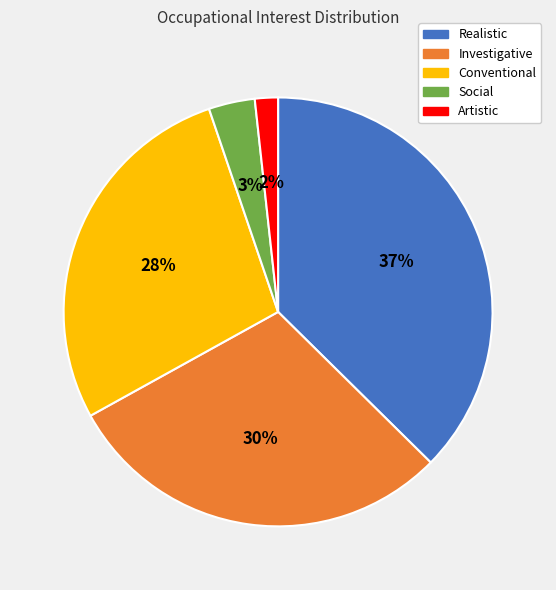

Does Conventional represent more than half of the total?

No